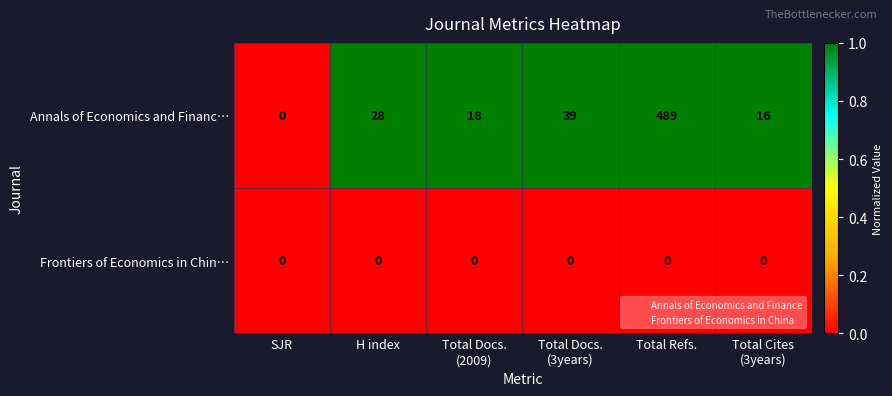

What is the sum of all Annals of Economics and Financ… values?

590